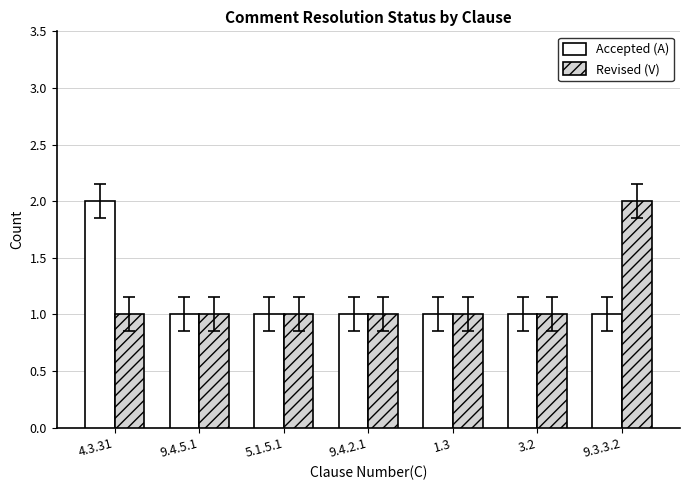

Reading left to right, transcribe all the data shown in this chart.

Accepted (A): 4.3.31=2	9.4.5.1=1	5.1.5.1=1	9.4.2.1=1	1.3=1	3.2=1	9.3.3.2=1
Revised (V): 4.3.31=1	9.4.5.1=1	5.1.5.1=1	9.4.2.1=1	1.3=1	3.2=1	9.3.3.2=2